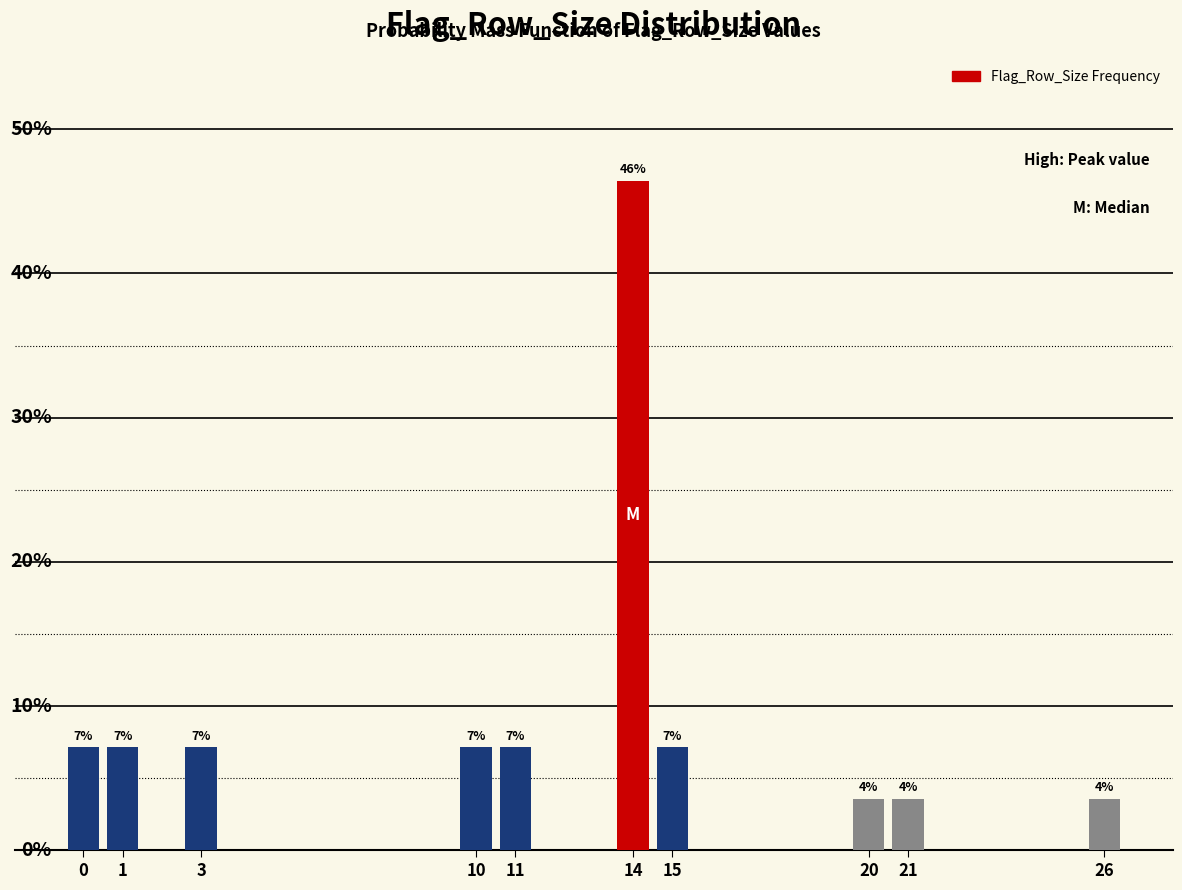

Are the bars horizontal?

No